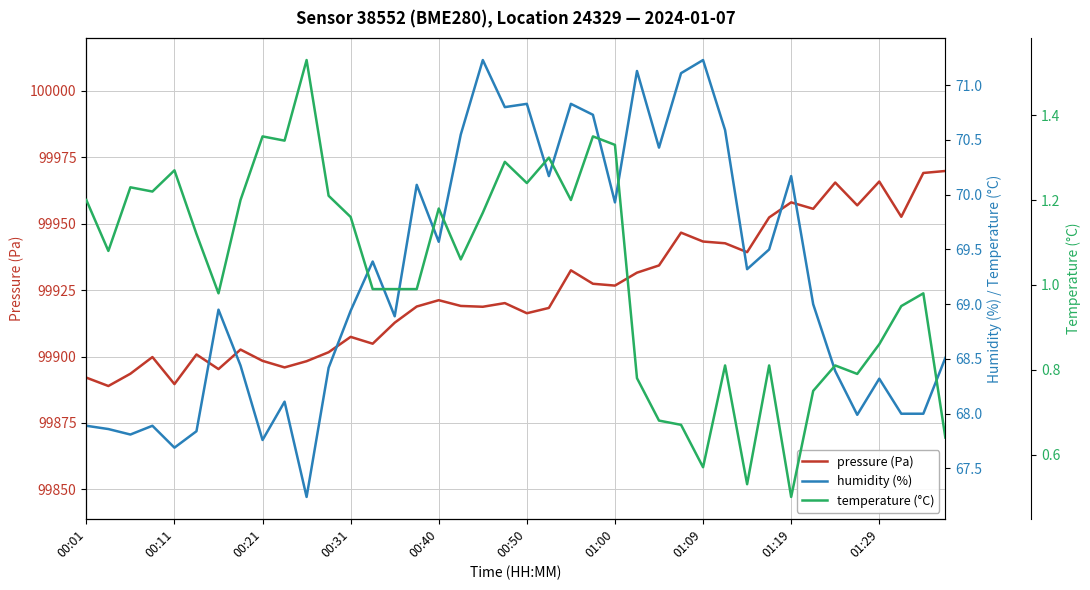

How many lines are shown in the chart?

3